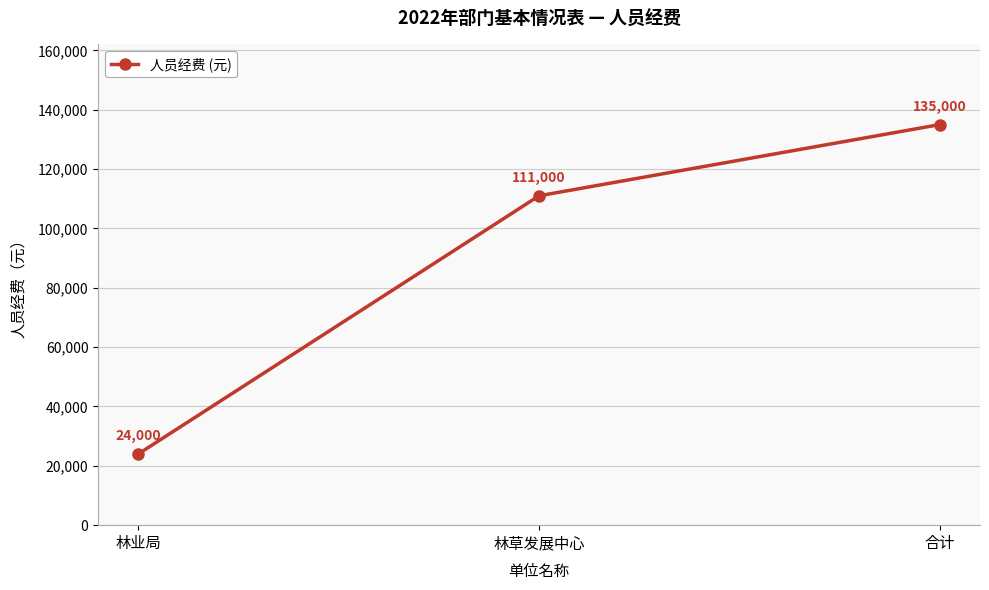

Which label corresponds to the smallest value in the chart?

林业局